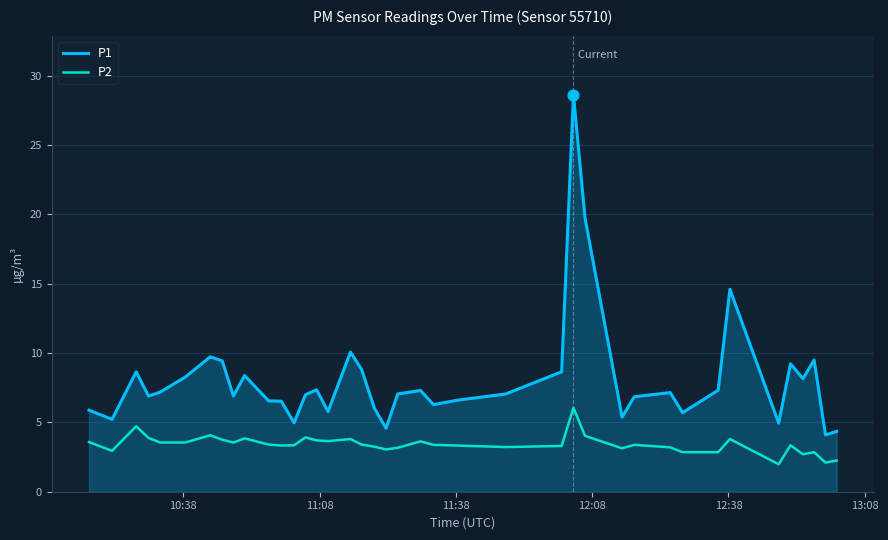

What are all the series names shown in the legend?

P1, P2